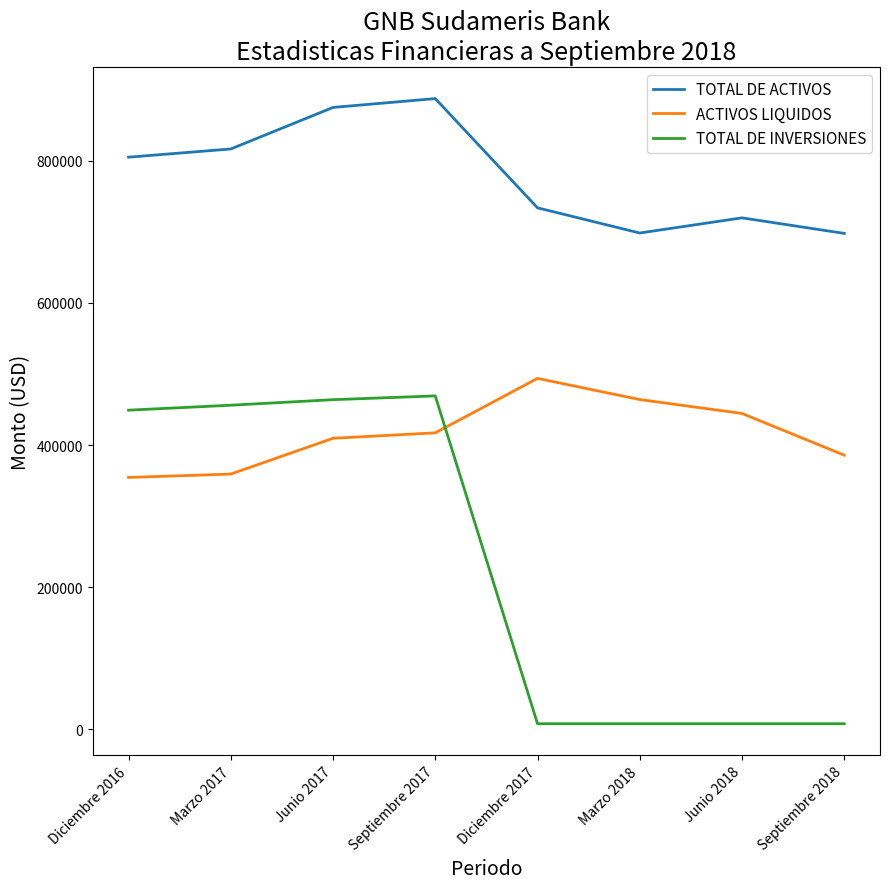

Count the number of data series in this chart.

3